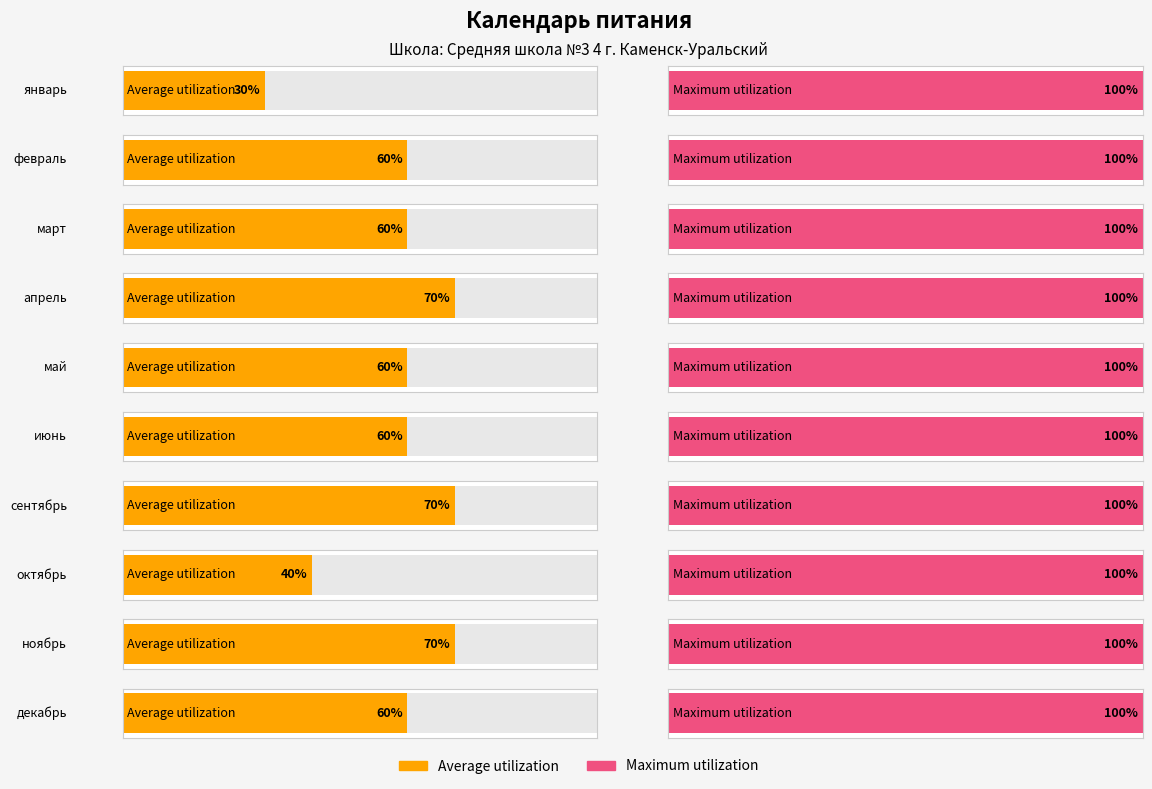

At май, list the series in order from largest to smallest.

Maximum utilization, Average utilization